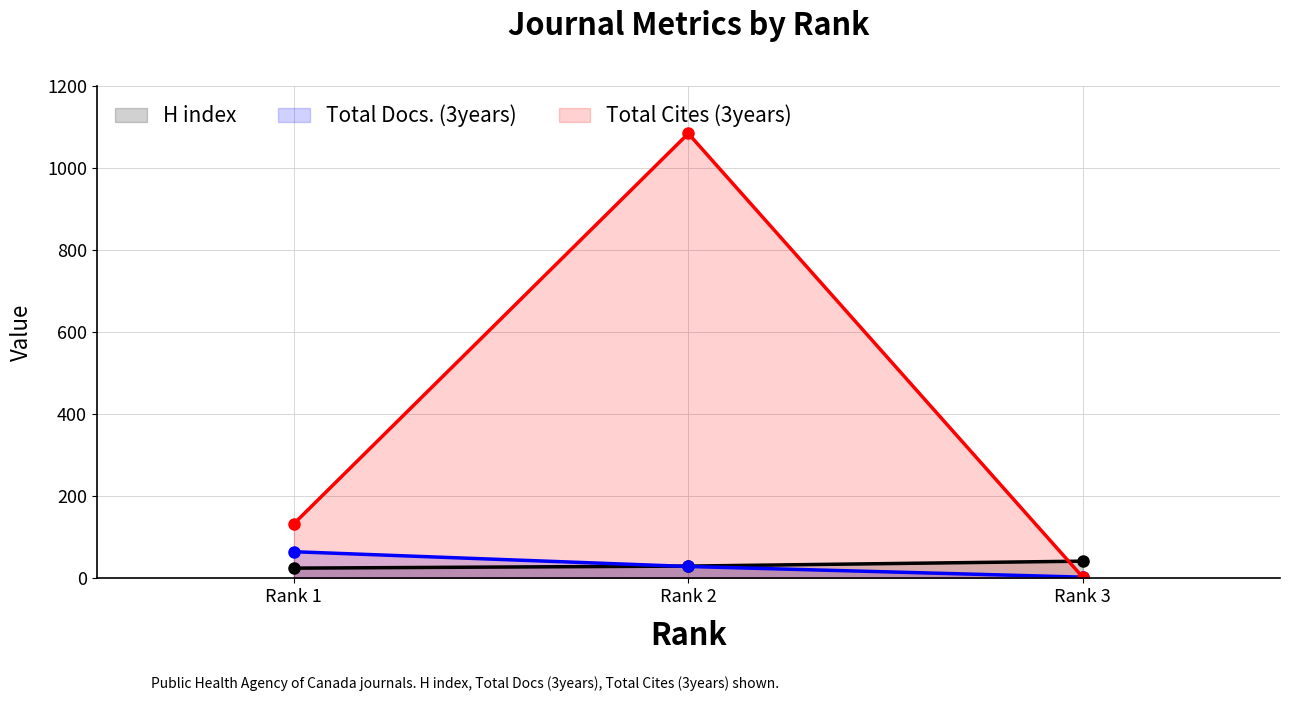

Reading right to left, list all the values displayed in this chart.

H index: 42	30	25
Total Docs. (3years): 3	29	65
Total Cites (3years): 3	1084	133